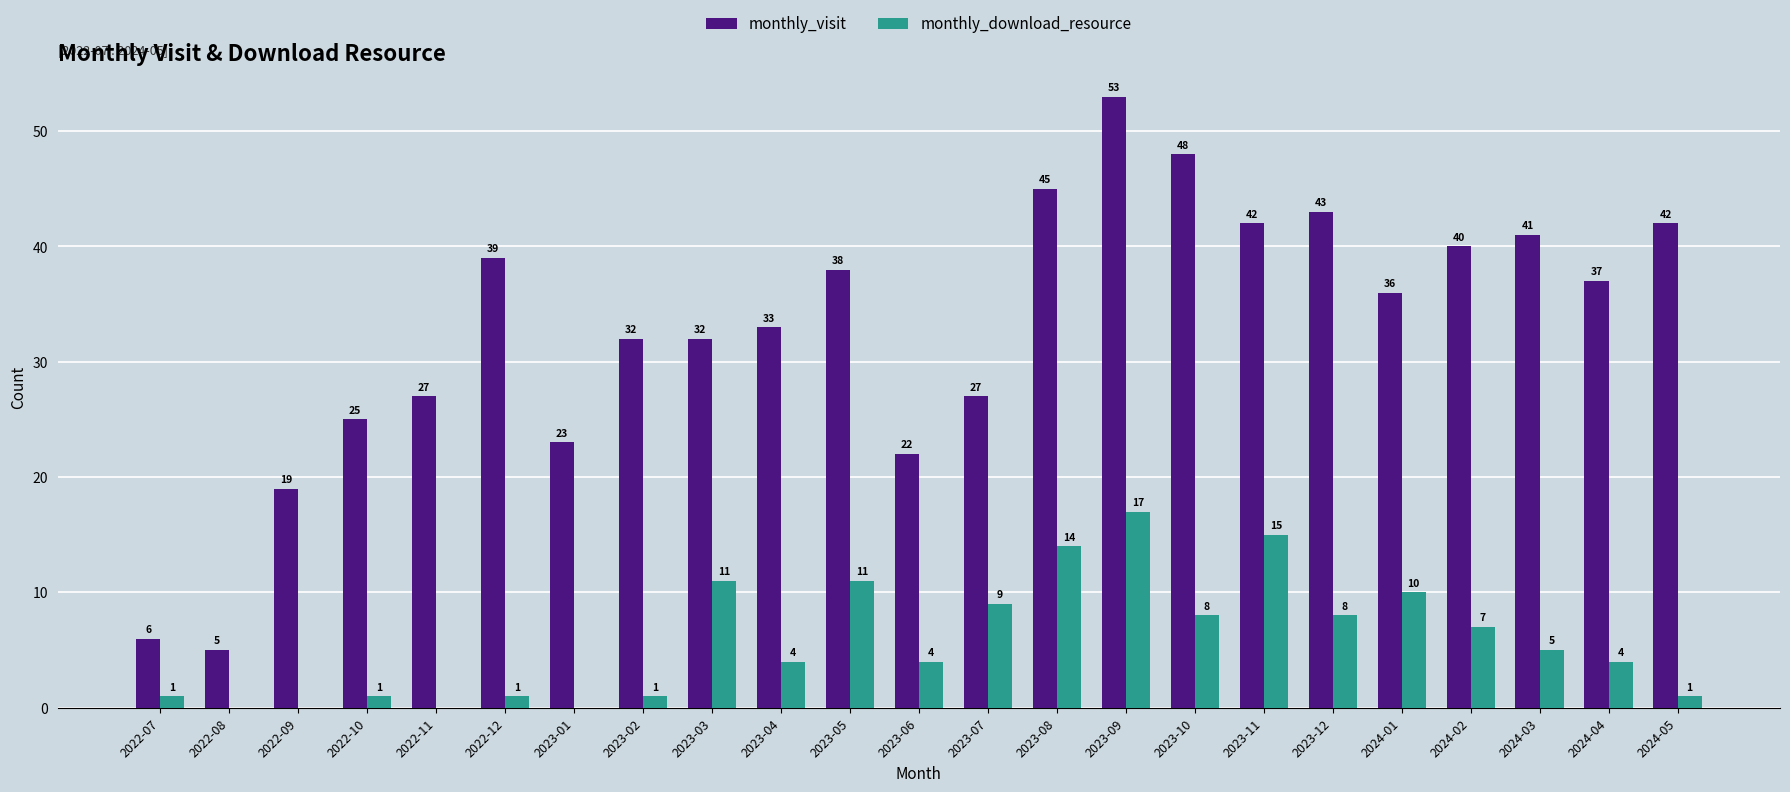

What is the sum of all monthly_visit values?

755